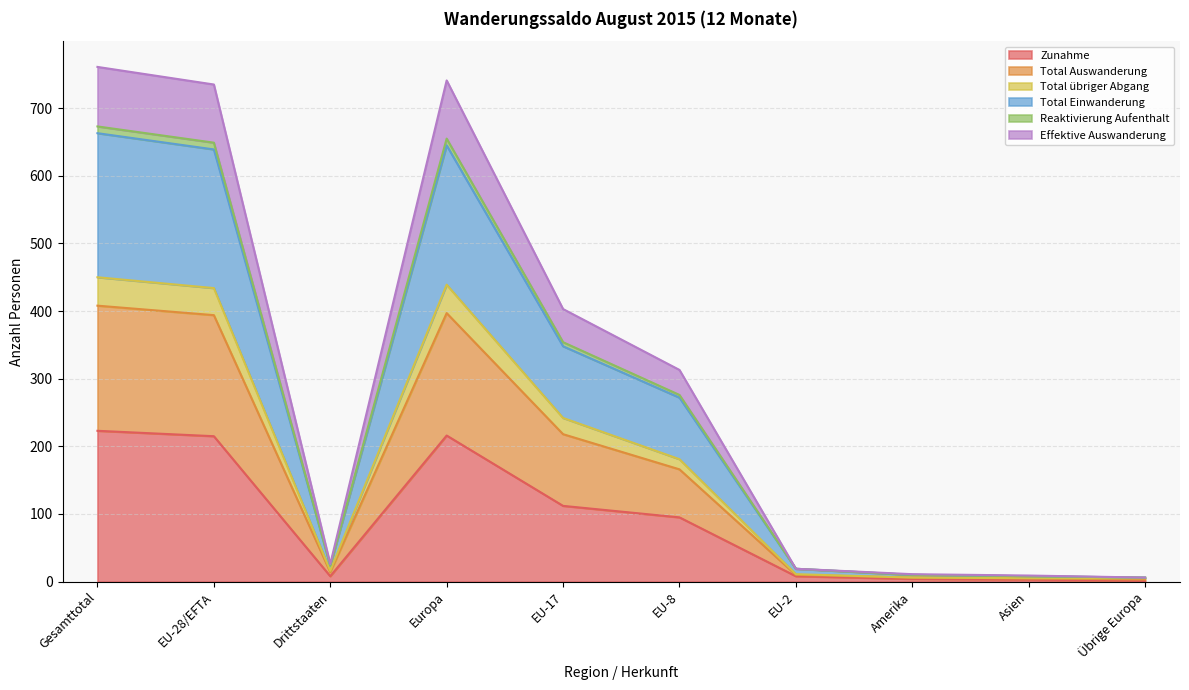

True or false: Reaktivierung Aufenthalt and Zunahme cross at least once.

False